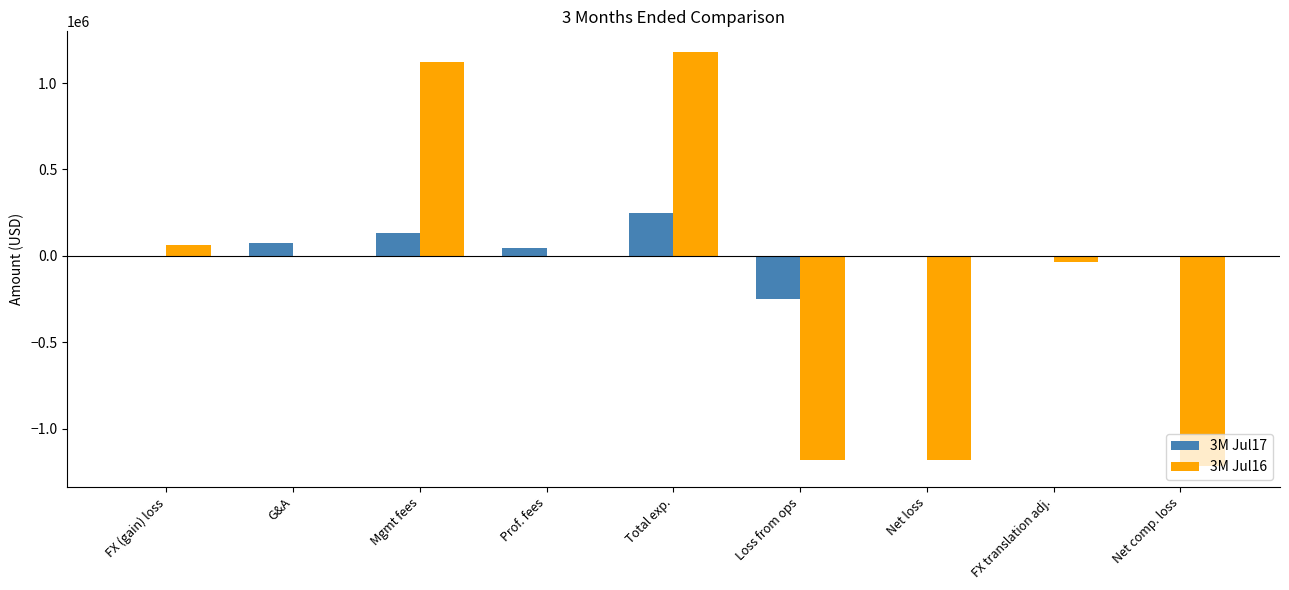

What is the maximum value shown in the chart?

1179398